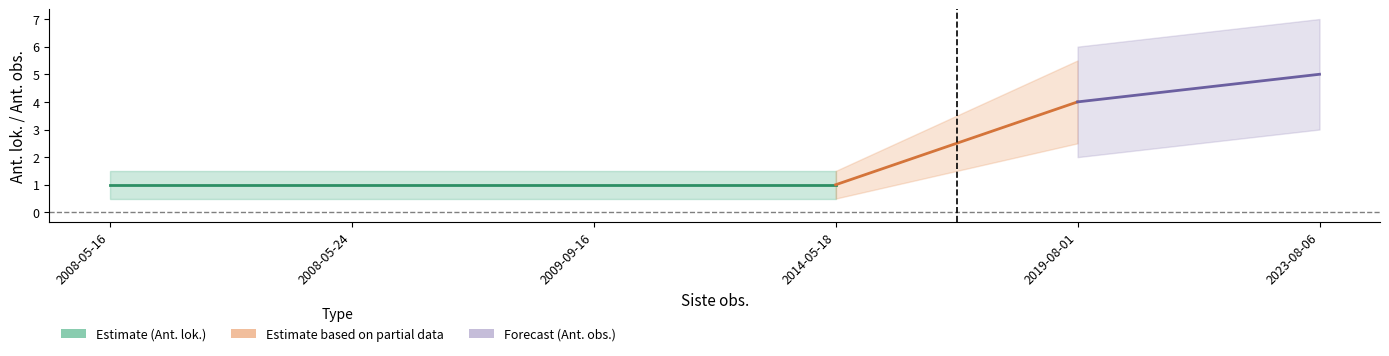

True or false: Ant. obs. and Ant. lok. cross at least once.

False